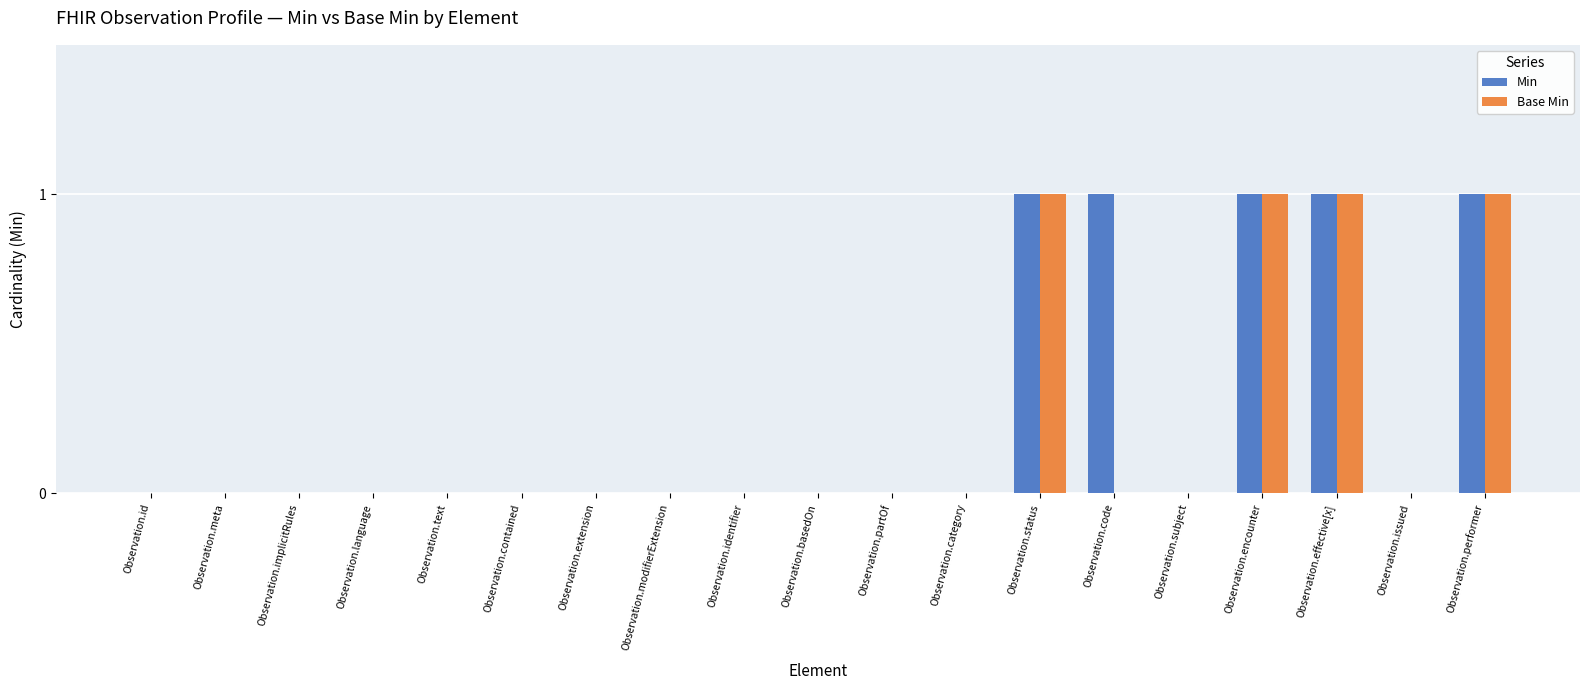

Reading left to right, extract all data points from this chart.

Min: Observation.id=0	Observation.meta=0	Observation.implicitRules=0	Observation.language=0	Observation.text=0	Observation.contained=0	Observation.extension=0	Observation.modifierExtension=0	Observation.identifier=0	Observation.basedOn=0	Observation.partOf=0	Observation.category=0	Observation.status=1	Observation.code=1	Observation.subject=0	Observation.encounter=1	Observation.effective[x]=1	Observation.issued=0	Observation.performer=1
Base Min: Observation.id=0	Observation.meta=0	Observation.implicitRules=0	Observation.language=0	Observation.text=0	Observation.contained=0	Observation.extension=0	Observation.modifierExtension=0	Observation.identifier=0	Observation.basedOn=0	Observation.partOf=0	Observation.category=0	Observation.status=1	Observation.code=0	Observation.subject=0	Observation.encounter=1	Observation.effective[x]=1	Observation.issued=0	Observation.performer=1